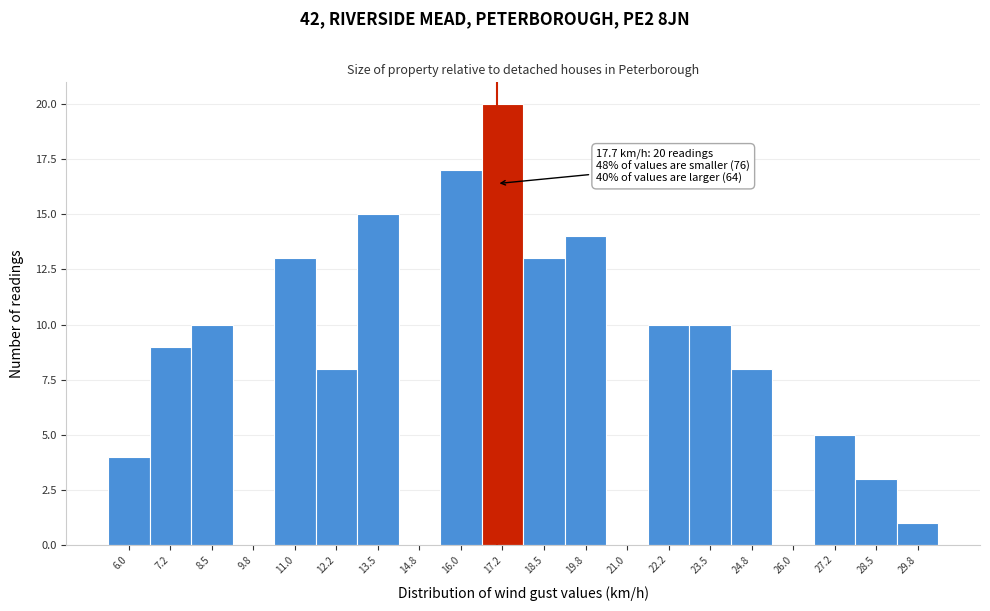

Reading left to right, extract all data points from this chart.

6.0=4	7.2=9	8.5=10	9.8=0	11.0=13	12.2=8	13.5=15	14.8=0	16.0=17	17.2=20	18.5=13	19.8=14	21.0=0	22.2=10	23.5=10	24.8=8	26.0=0	27.2=5	28.5=3	29.8=1